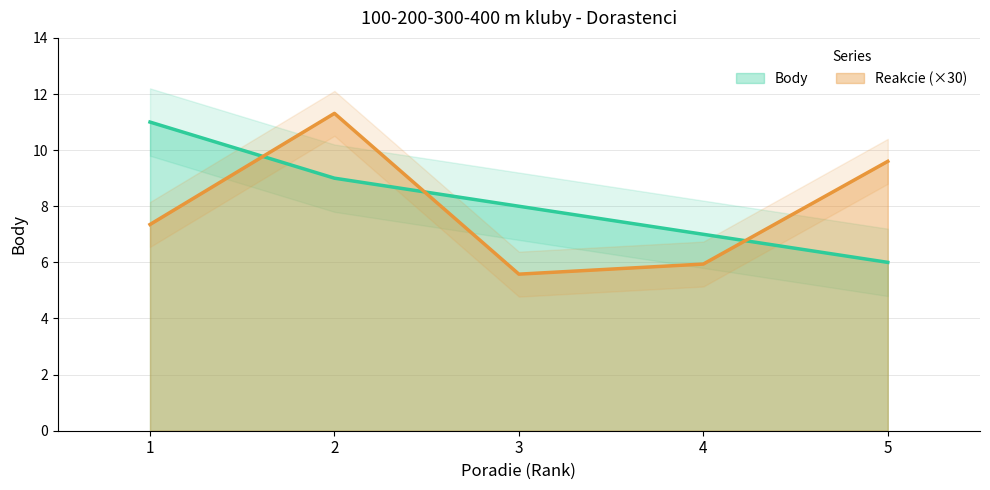

At which label does Body first exceed 8?

1